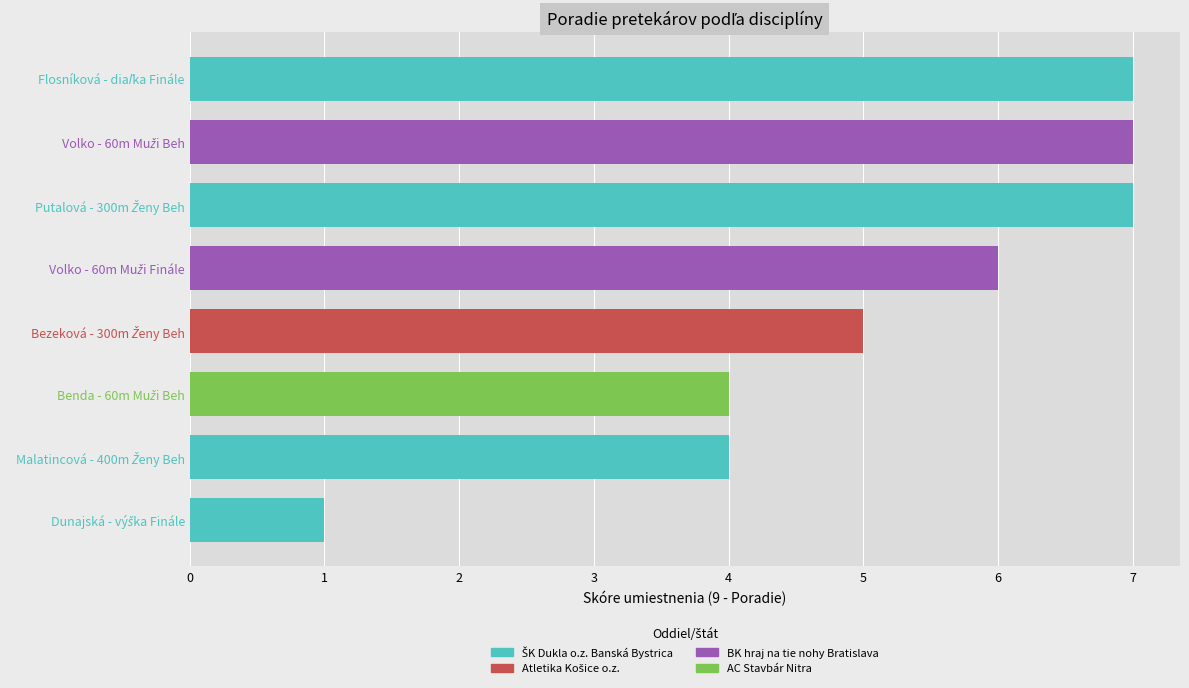

What is the maximum value shown in the chart?

7